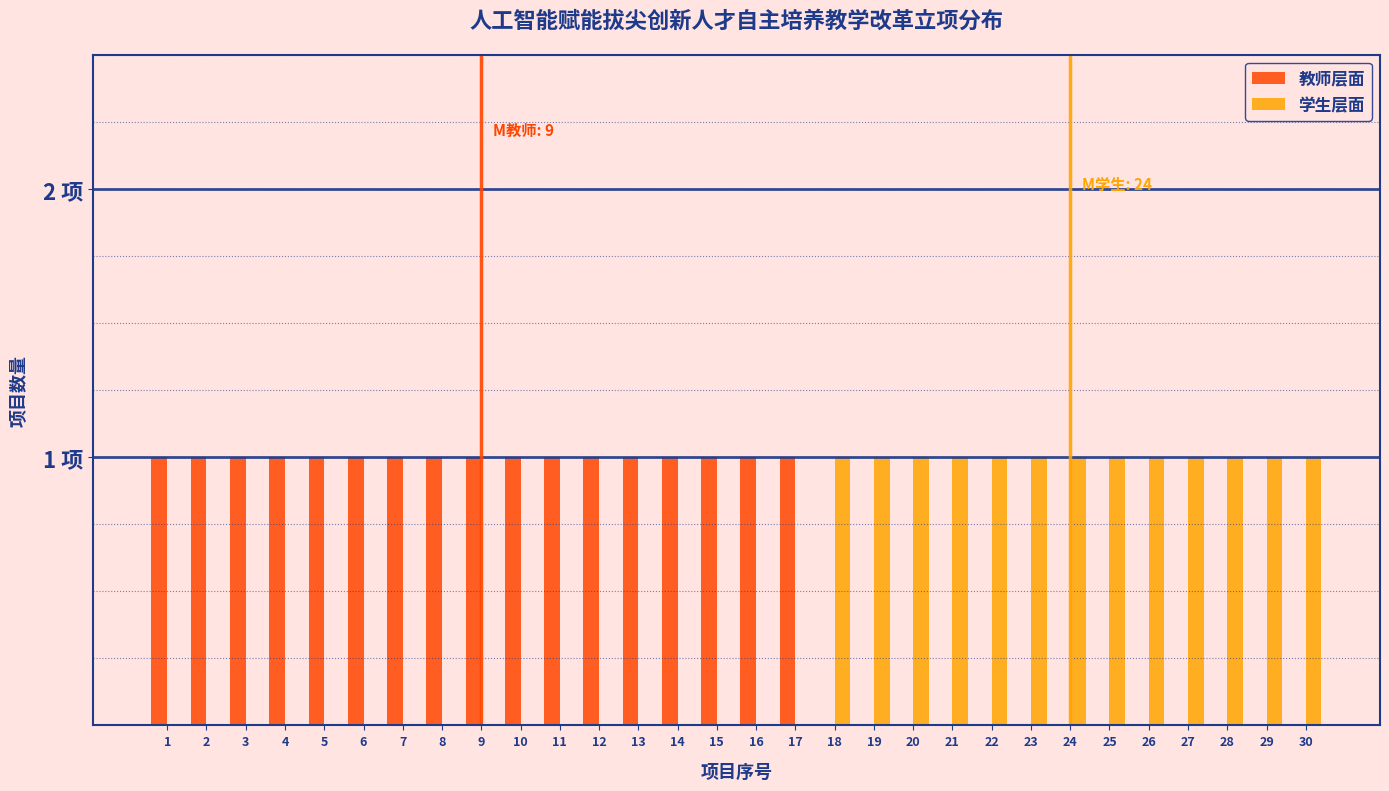

What are all the series names shown in the legend?

教师层面, 学生层面